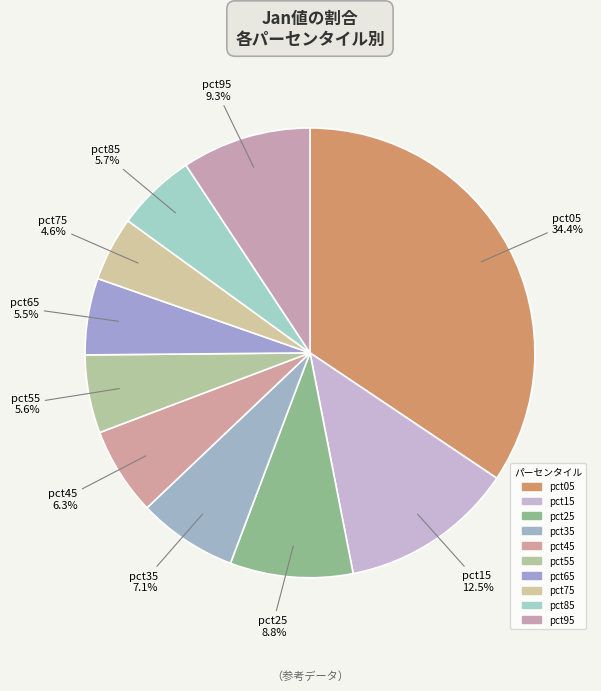

Count the number of slices in the pie.

10